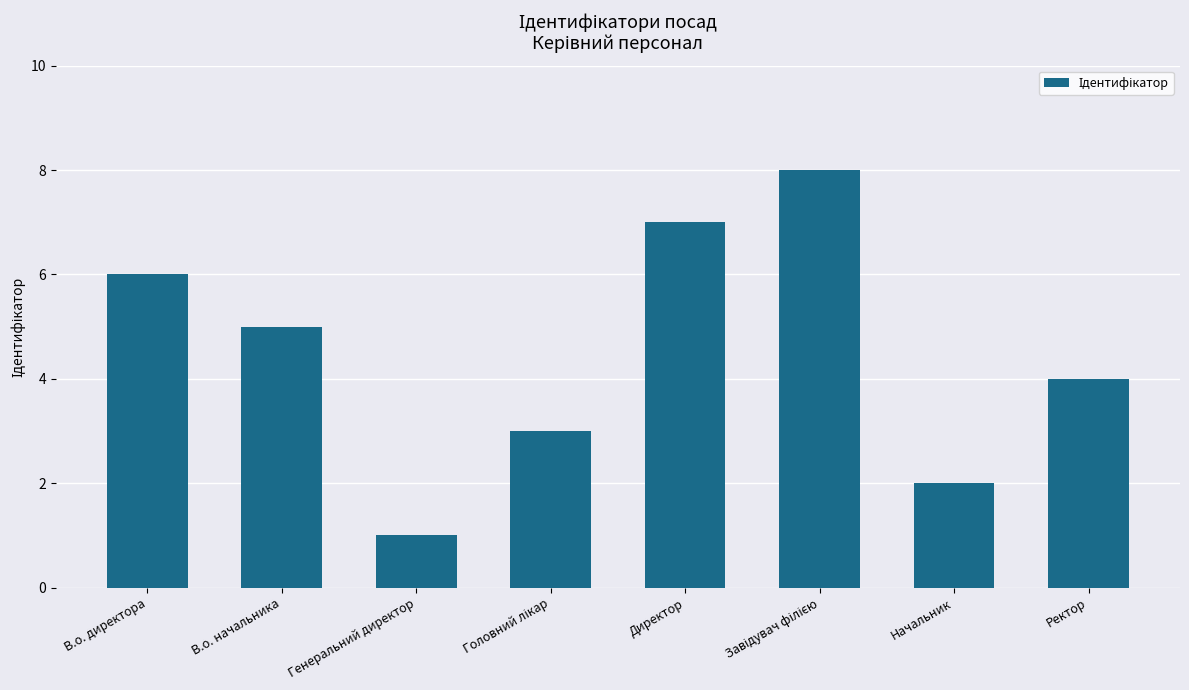

At which label is the value closest to 4?

Ректор